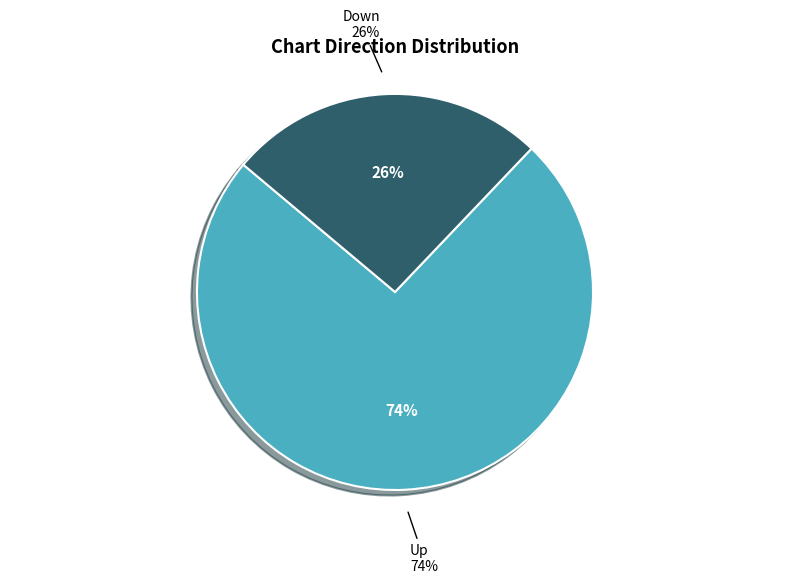

How many slices are in this pie chart?

2